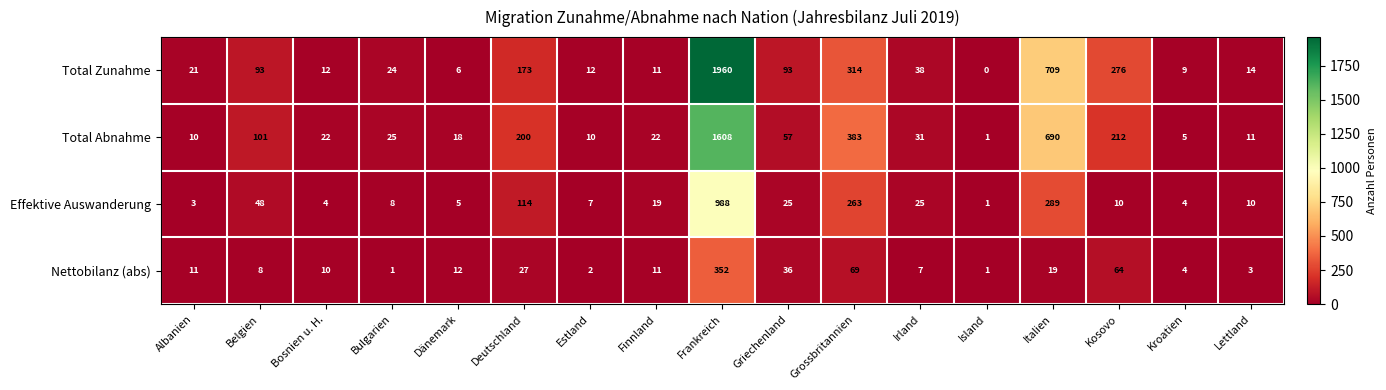

True or false: Effektive Auswanderung has a value of 25 at Irland.

True